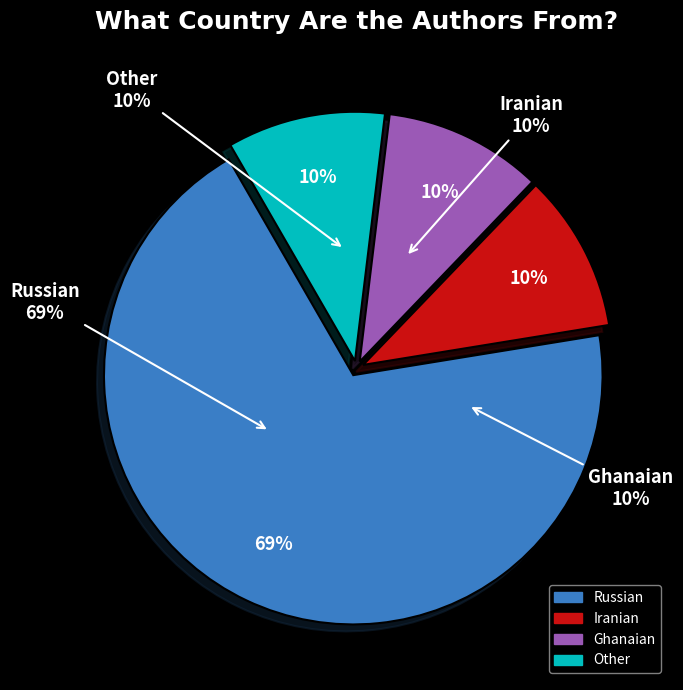

The Iranian slice represents 10% of the pie. True or false?

True